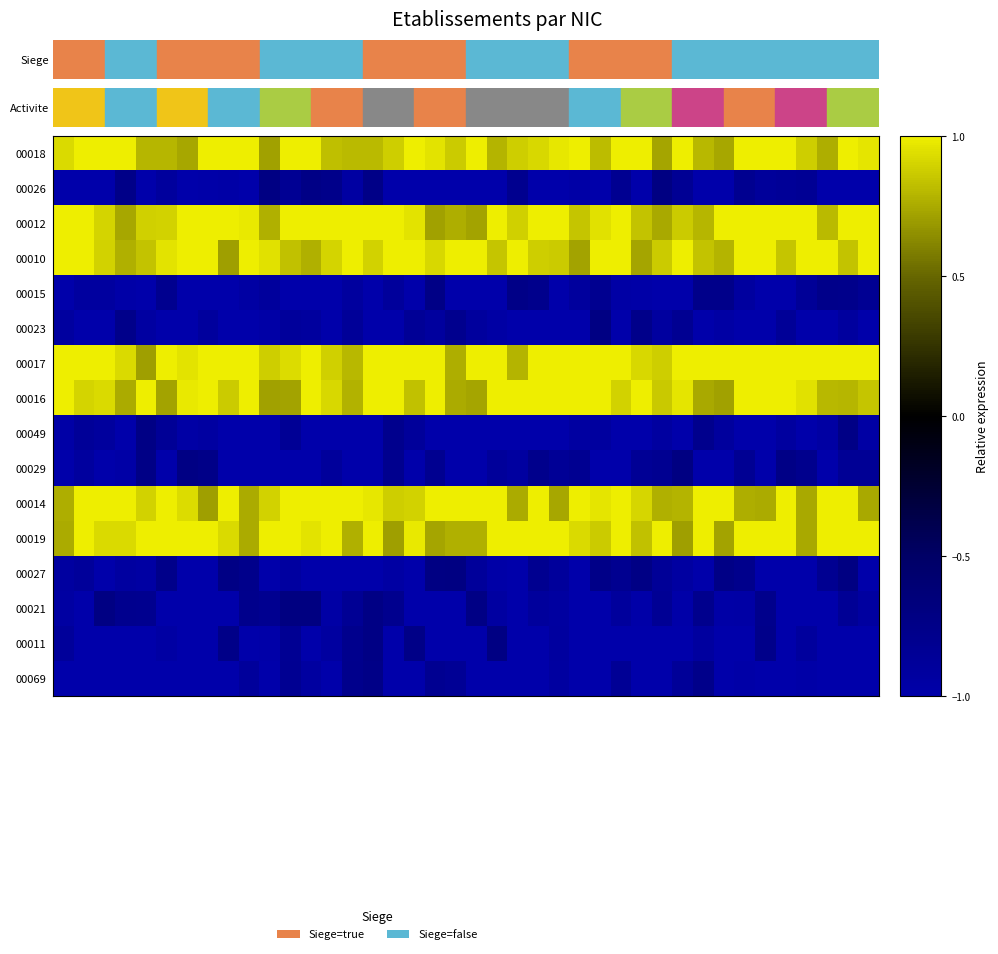

At which category is the sum across all series the highest?

38